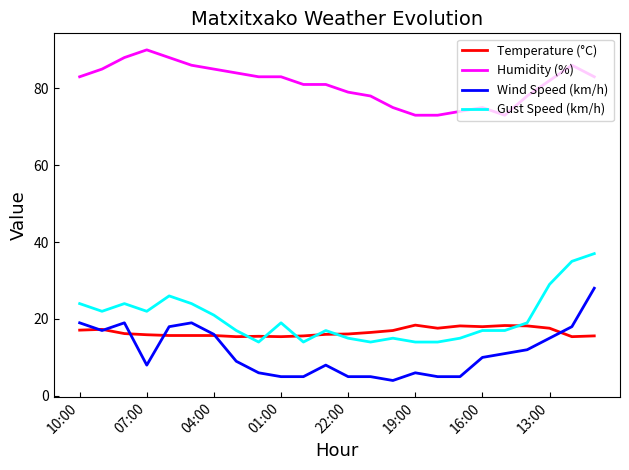

Which series has the largest total across all categories?

Humidity (%)